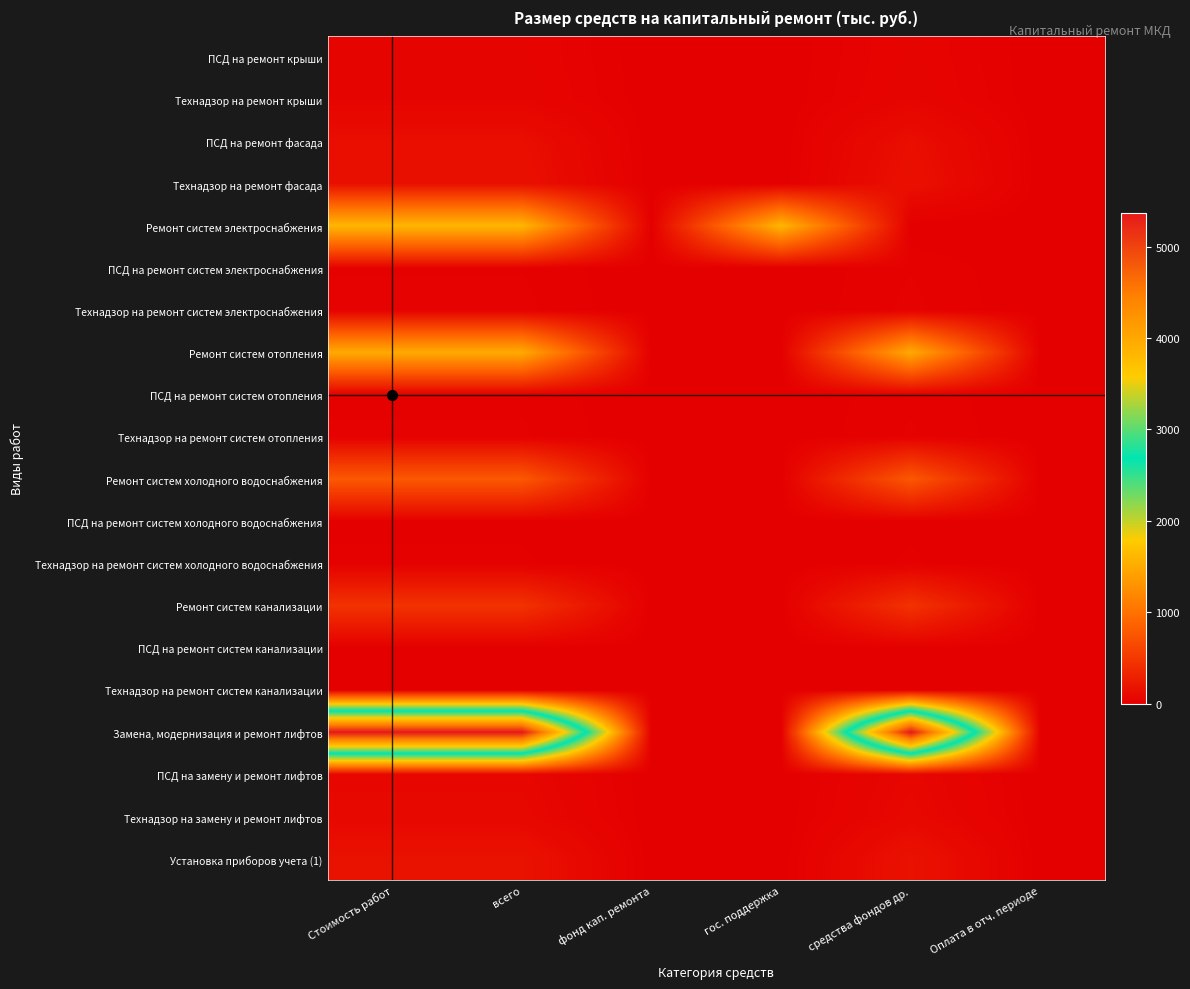

What is the total value across all series at всего?

10492.4